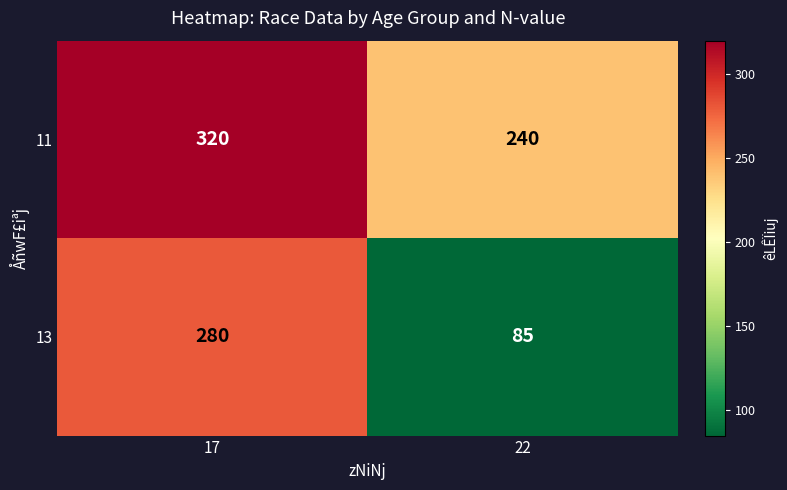

List the series in order of their peak value, lowest first.

13, 11